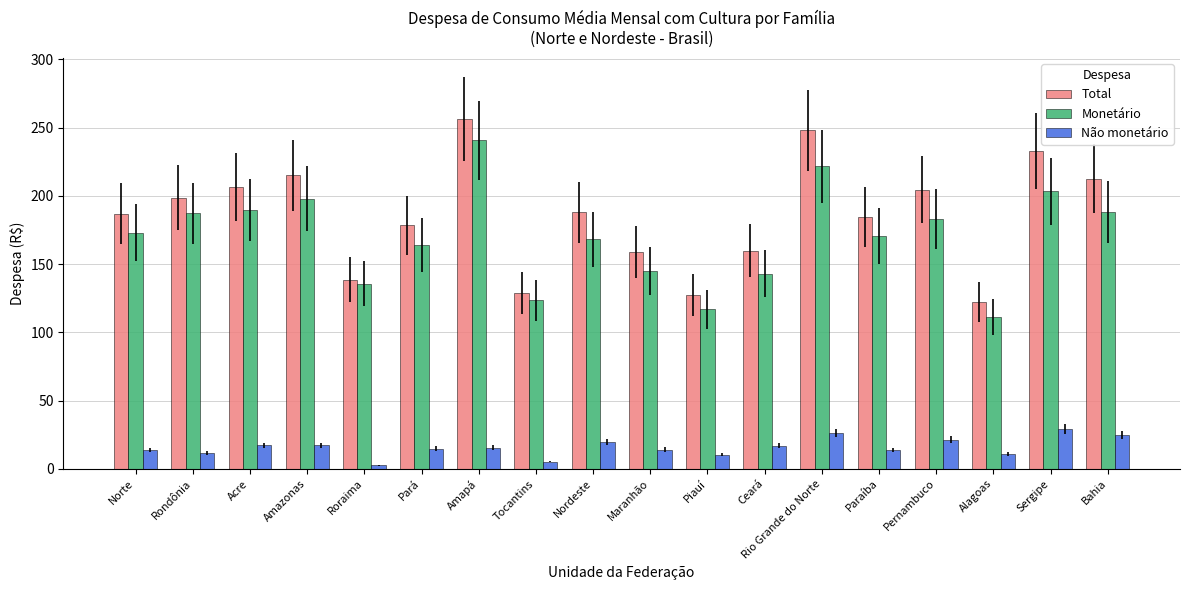

What is the sum of the Total values at Bahia and Norte?

399.5